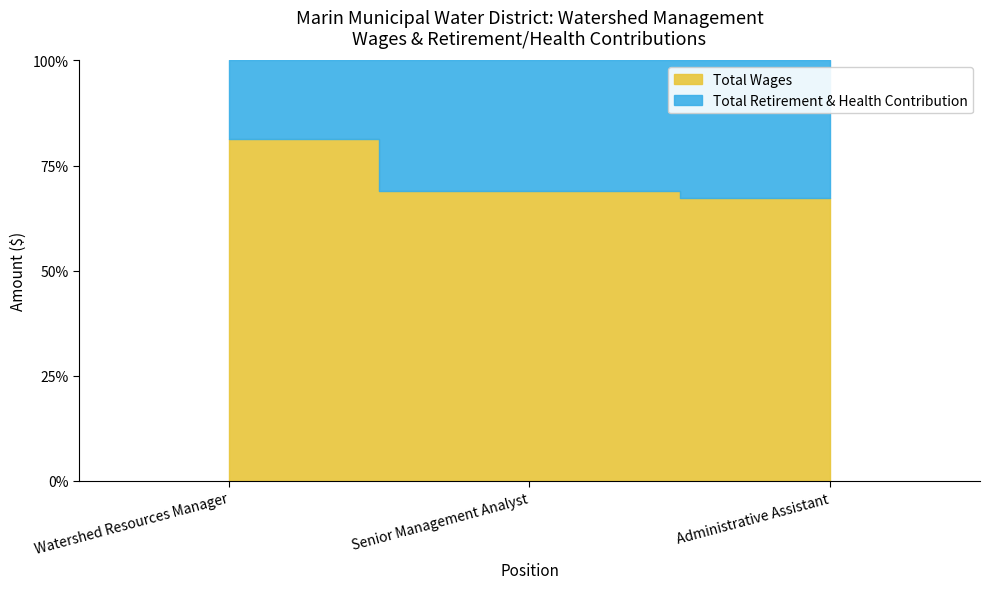

How many lines are shown in the chart?

2